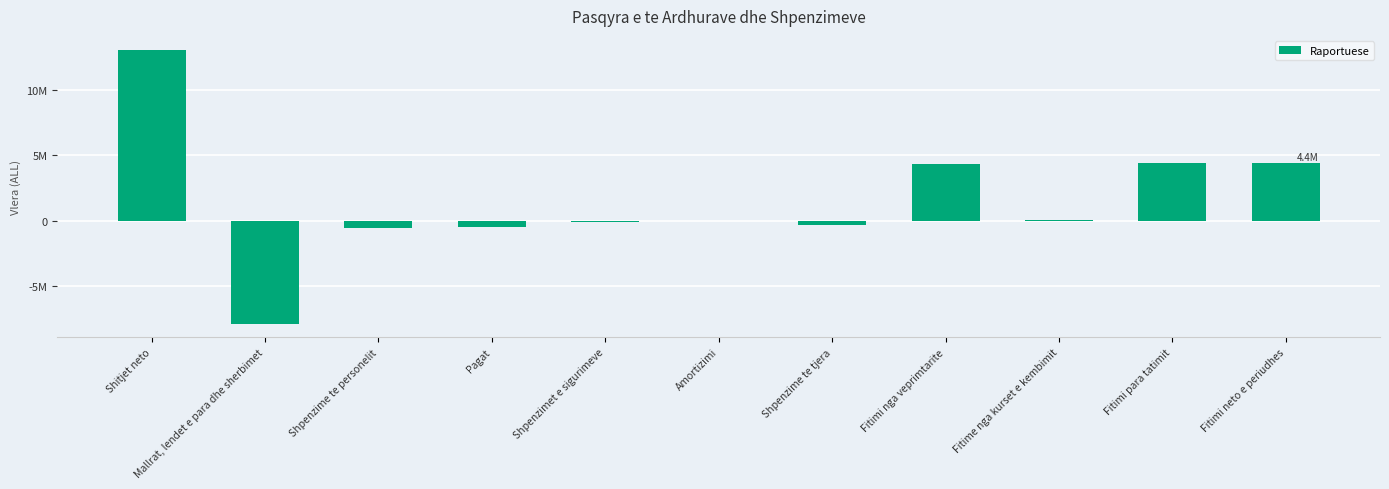

Are the bars horizontal?

No